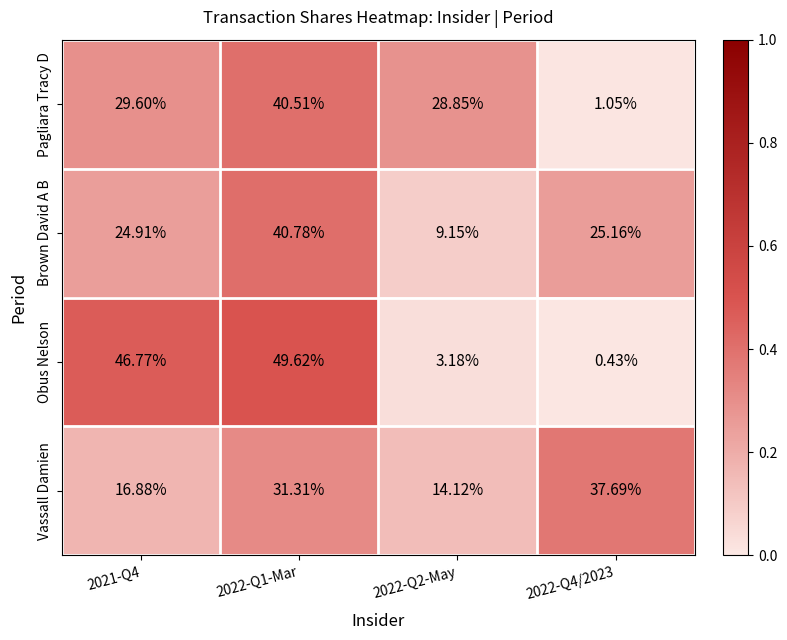

Which series changed the most between 2022-Q2-May and 2022-Q4/2023?

Pagliara Tracy D